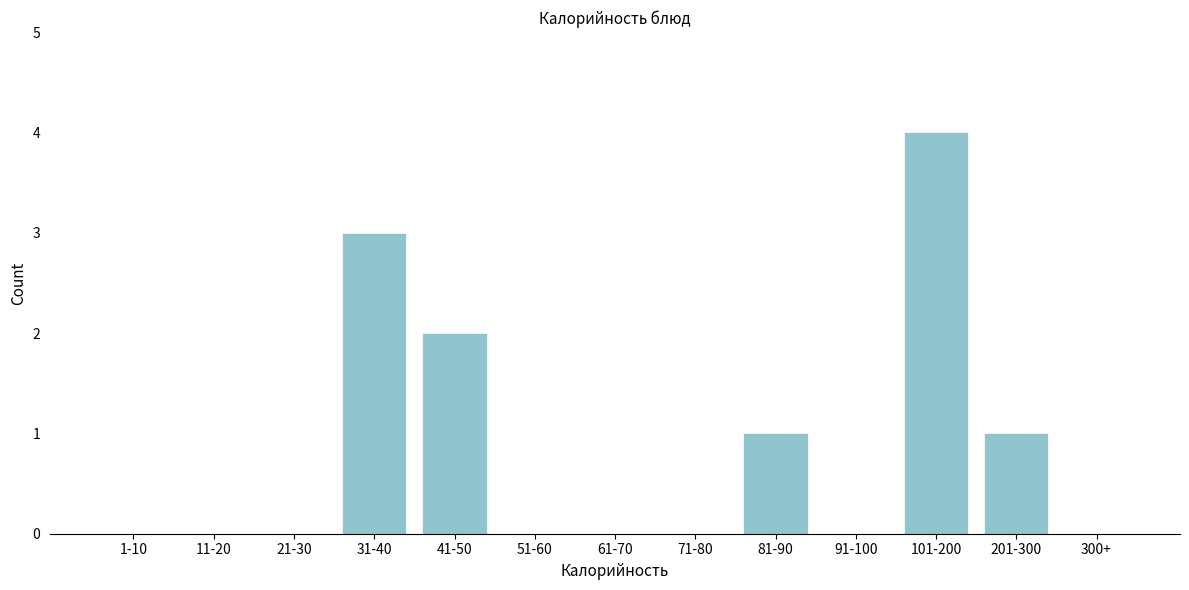

Reading left to right, what are all the values shown in this chart?

1-10=0	11-20=0	21-30=0	31-40=3	41-50=2	51-60=0	61-70=0	71-80=0	81-90=1	91-100=0	101-200=4	201-300=1	300+=0